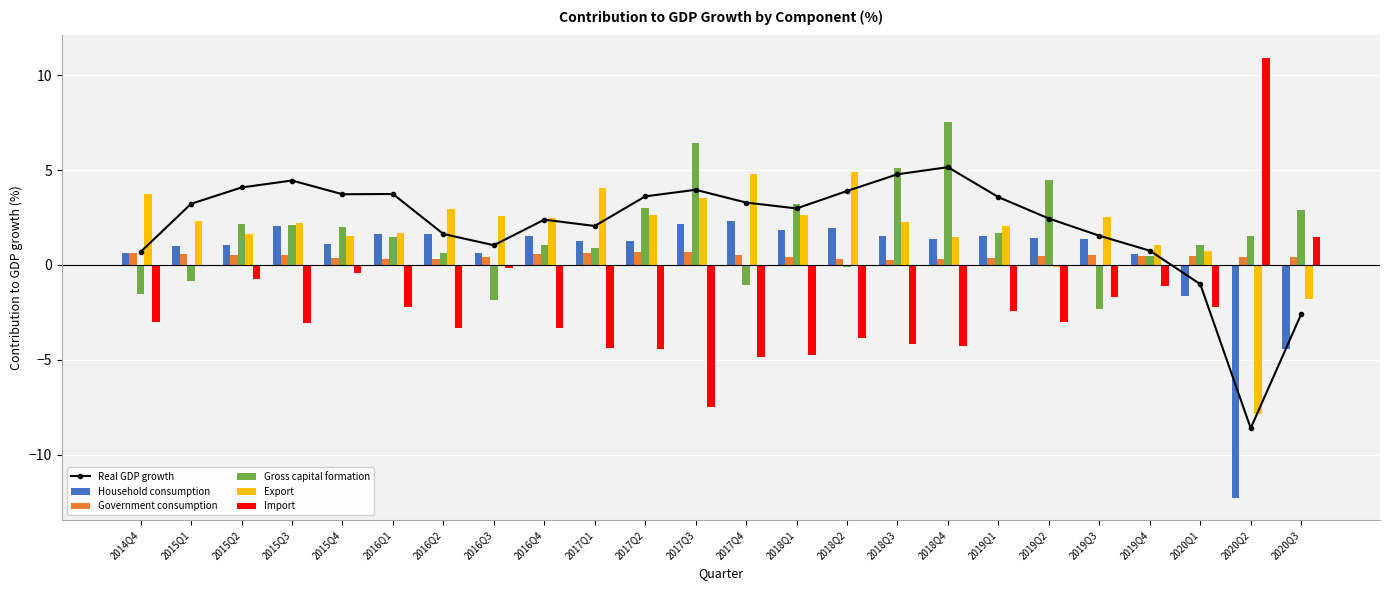

Which label corresponds to the largest value in the chart?

2020Q2